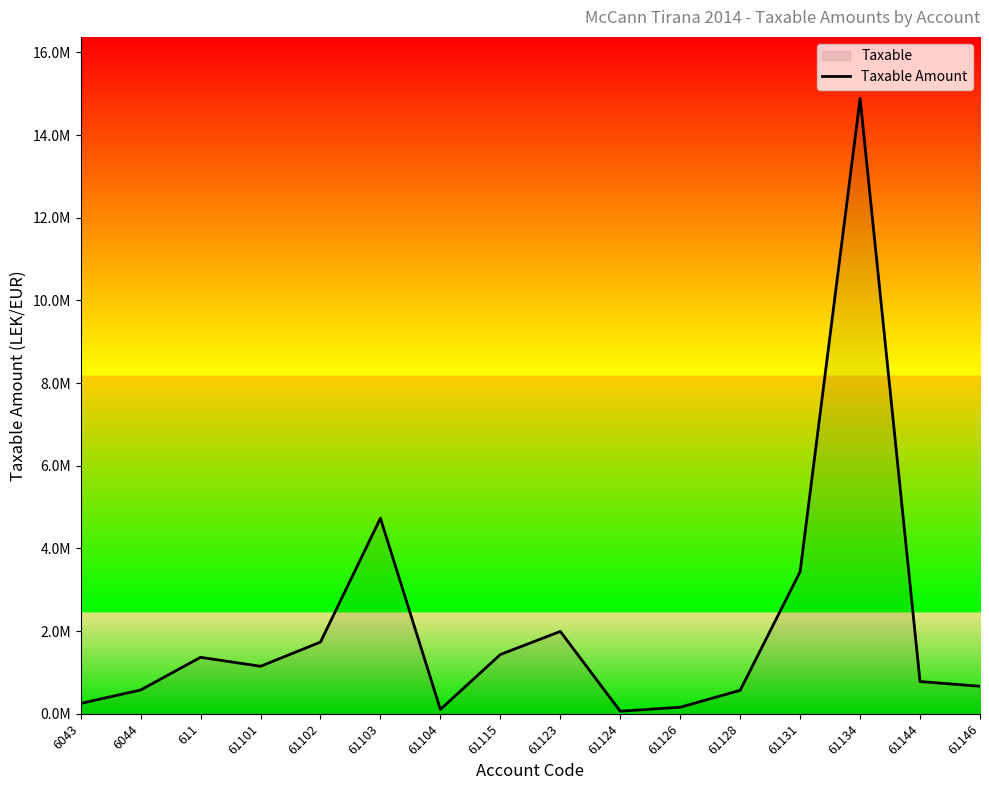

How many distinct data groups are displayed?

1